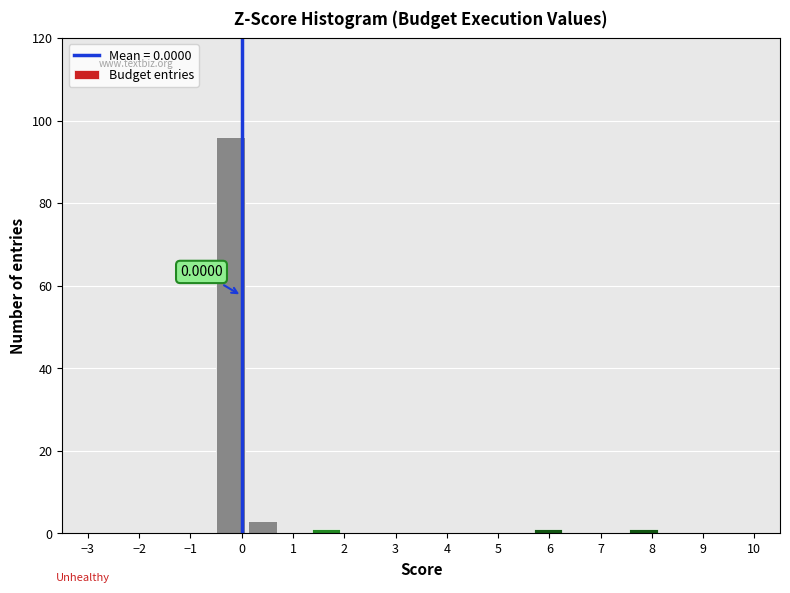

Which range on the x-axis has the tallest bar?

-0.5 to 0.1